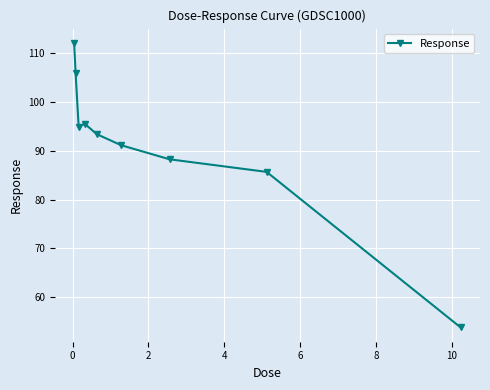

Reading right to left, what are all the values shown in this chart?

53.8	85.7	88.3	91.2	93.4	95.5	94.9	105.9	112.1